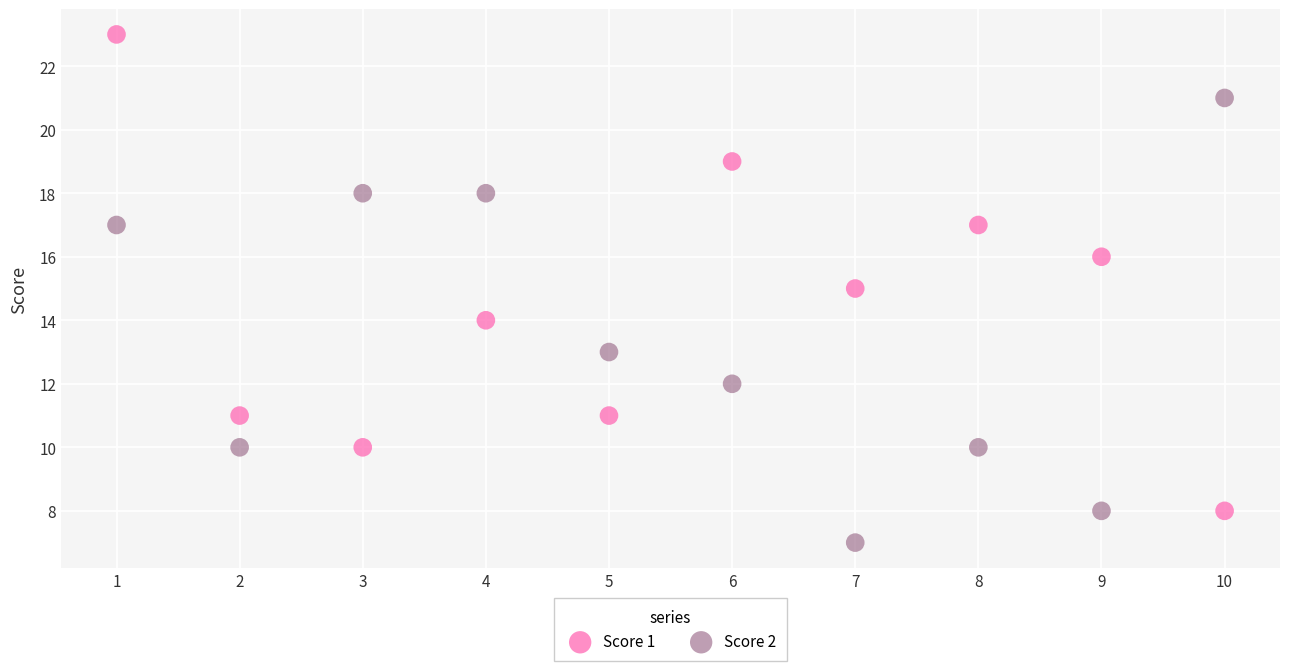

Across all data points, what is the range of Y values (max minus min)?

16